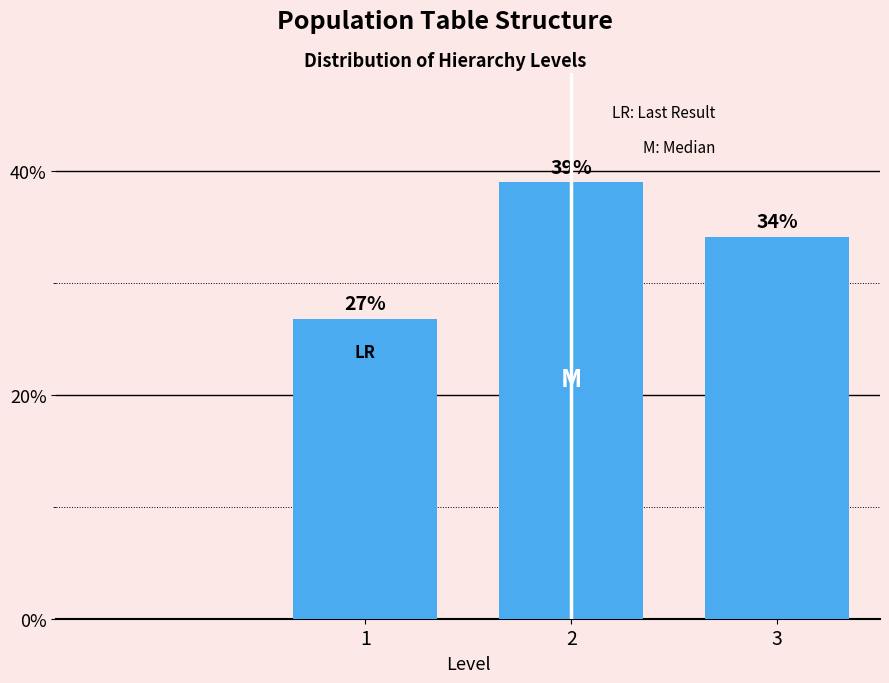

What is the ratio of the value at 3 to the value at 1?

1.3